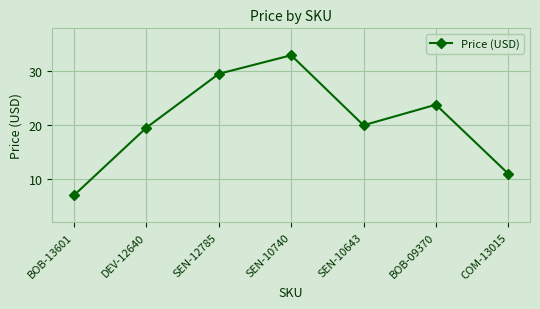

How many data points are above 19?

5